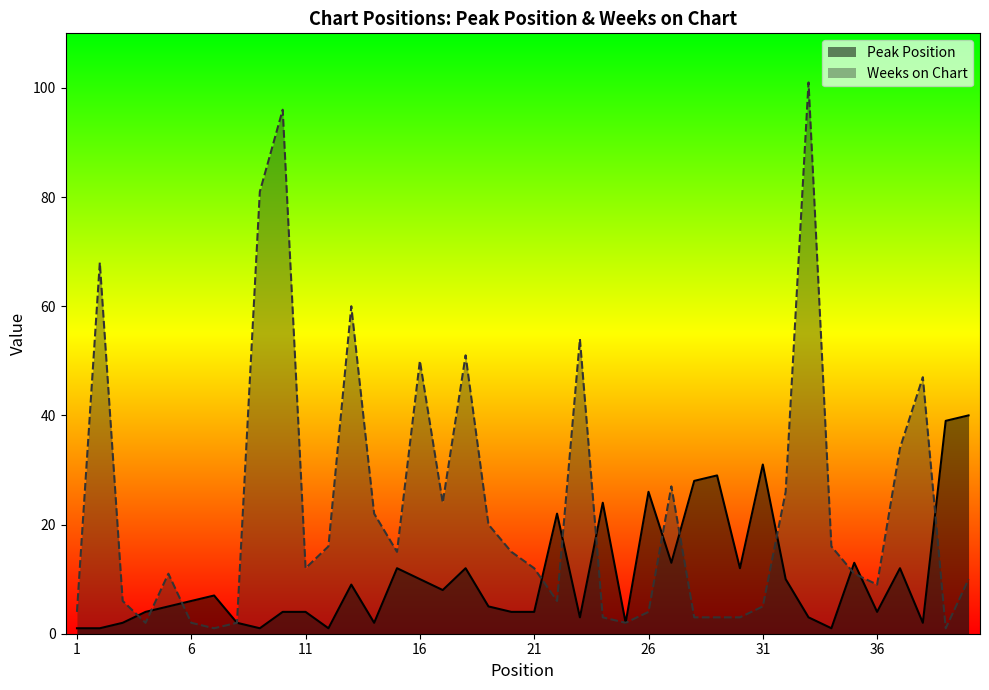

Does the chart have visible grid lines?

No